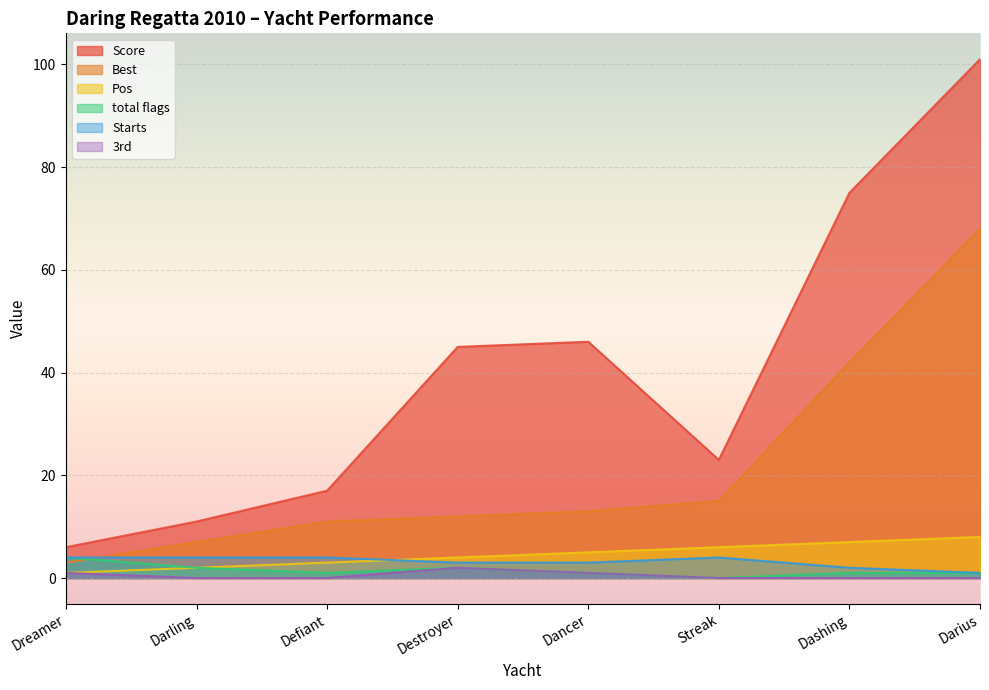

What is the total value across all series at Dreamer?

19